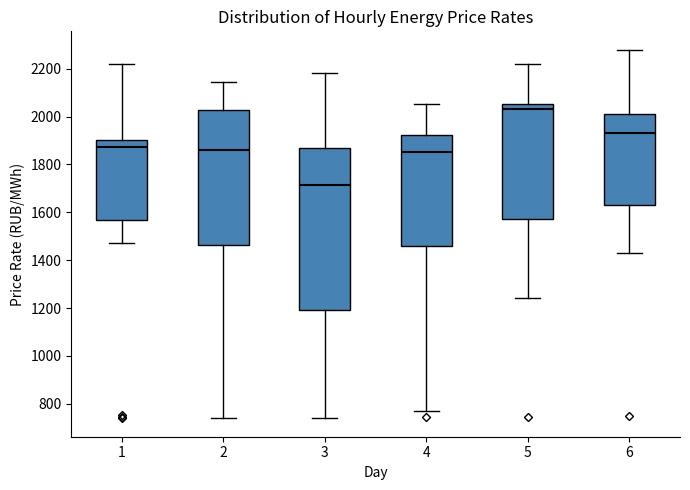

Comparing the boxes themselves (not the whiskers), which one is the tallest?

3